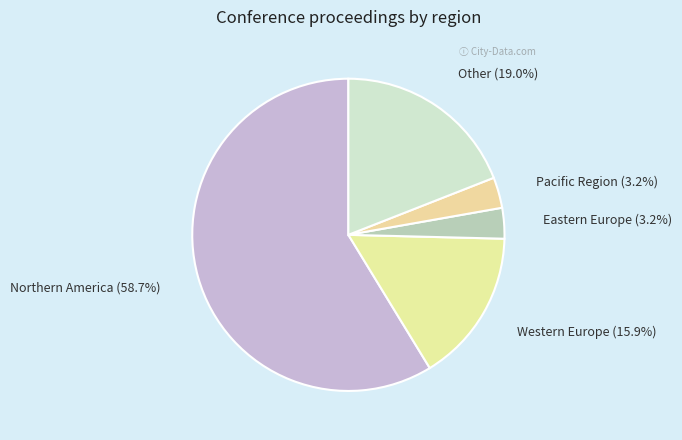

Which category has the biggest portion of the pie?

Northern America